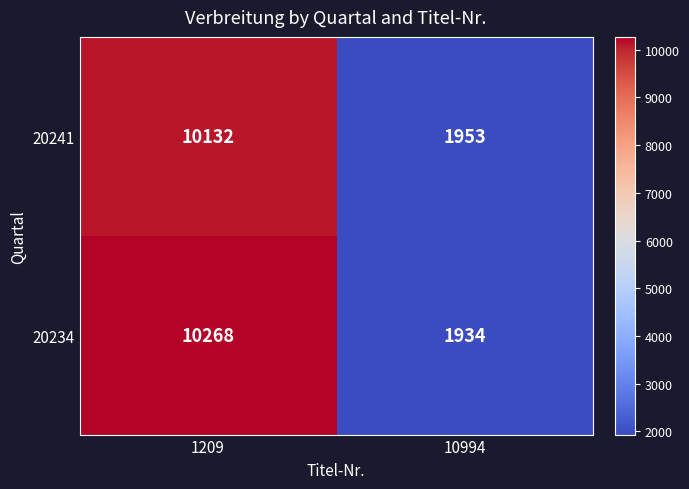

What is the greatest value displayed?

10268